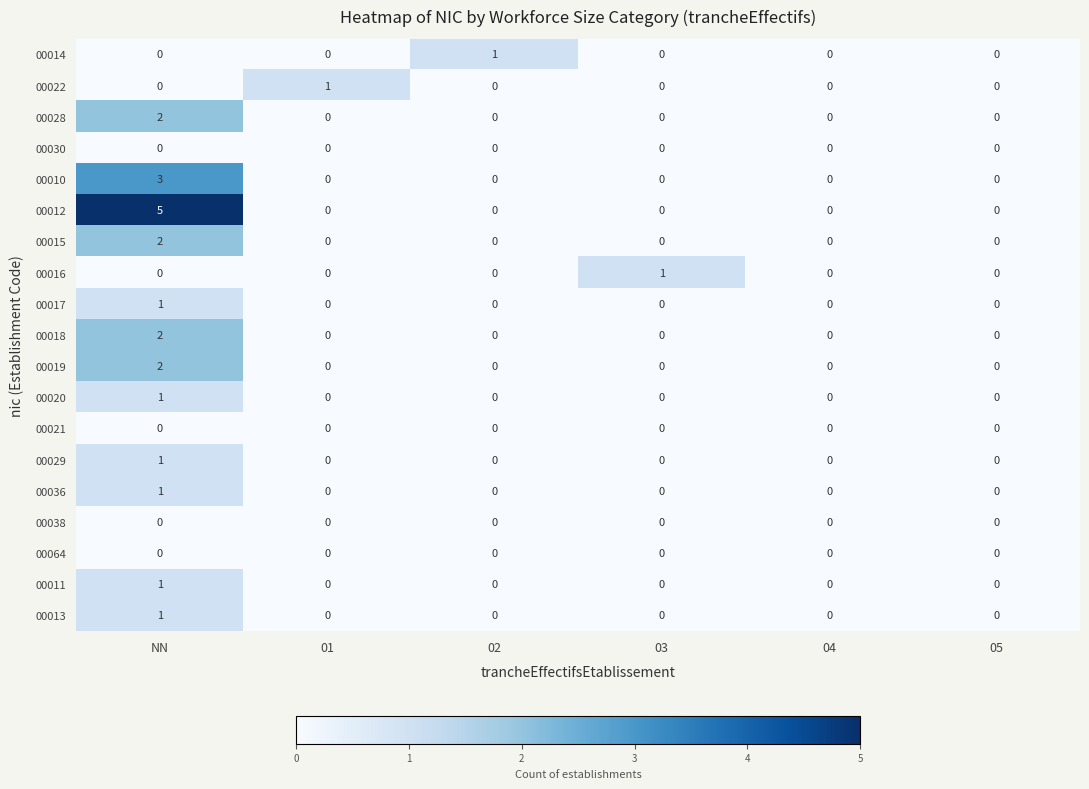

What is the sum of all 00010 values?

3